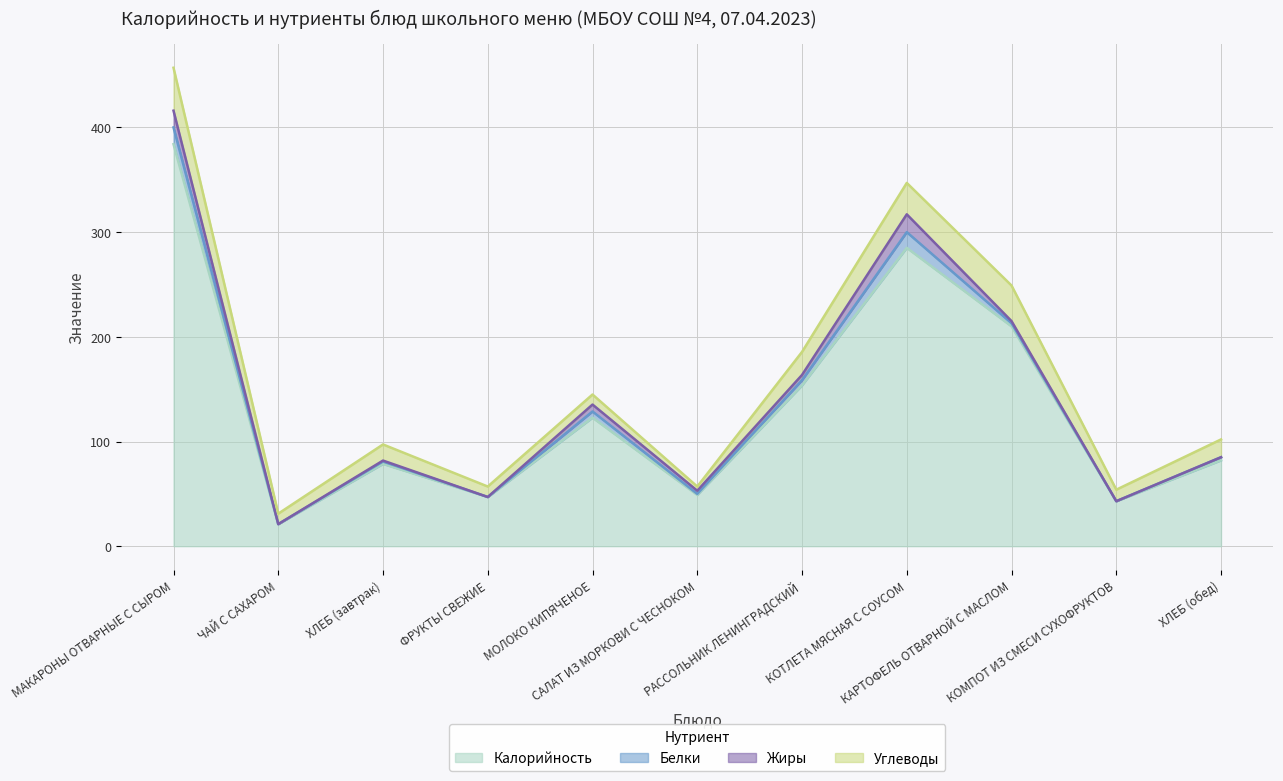

What is the average value of the Белки series?

4.7